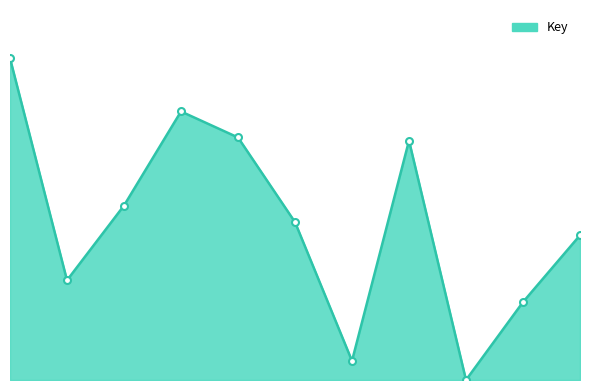

What is the value of the 5th point from the left?

75.4